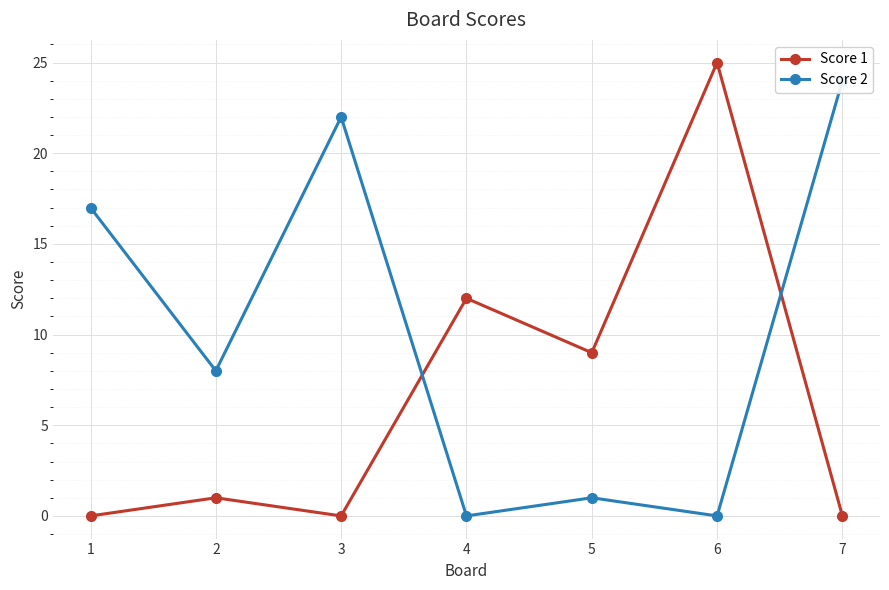

Is the value of Score 2 at 4 greater than the value of Score 1 at 4?

No